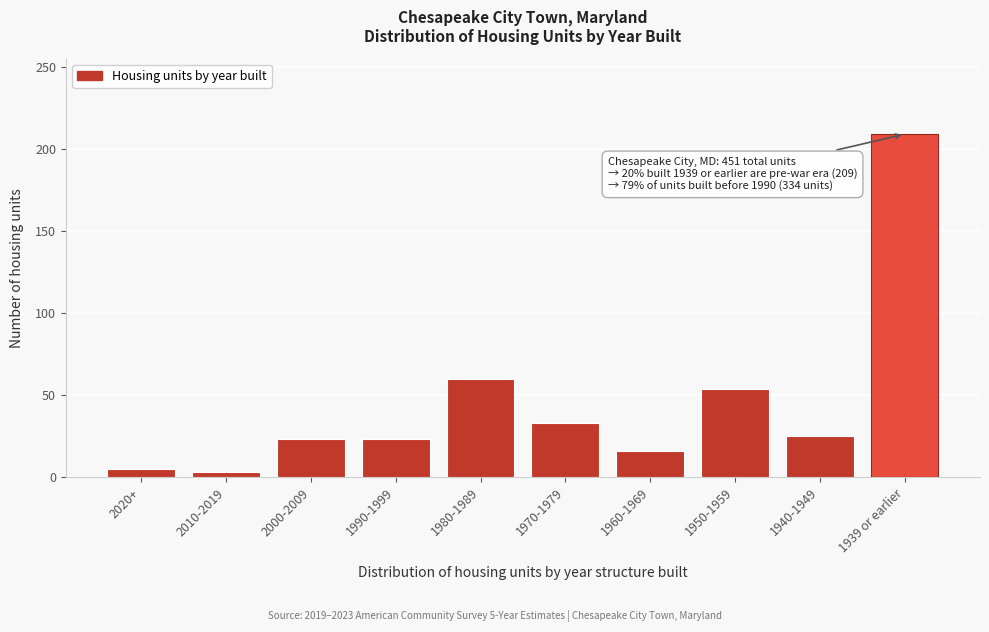

Reading left to right, what are all the values shown in this chart?

5	3	23	23	60	33	16	54	25	209